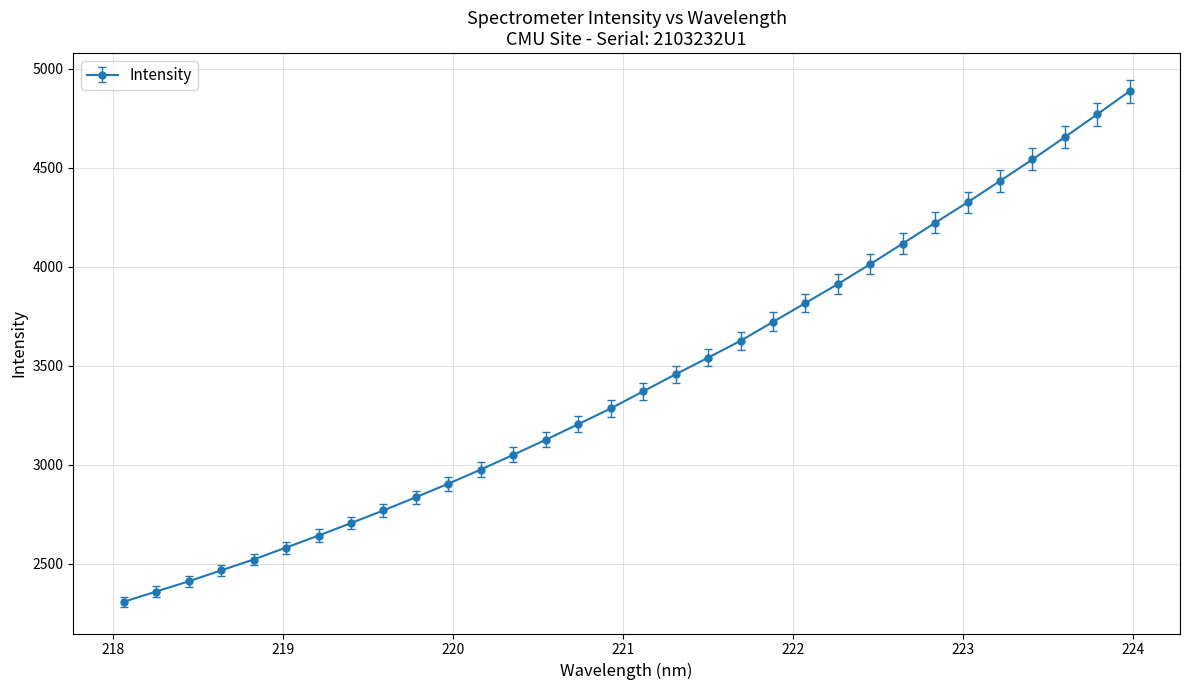

What is the sum of all values?

109565.0